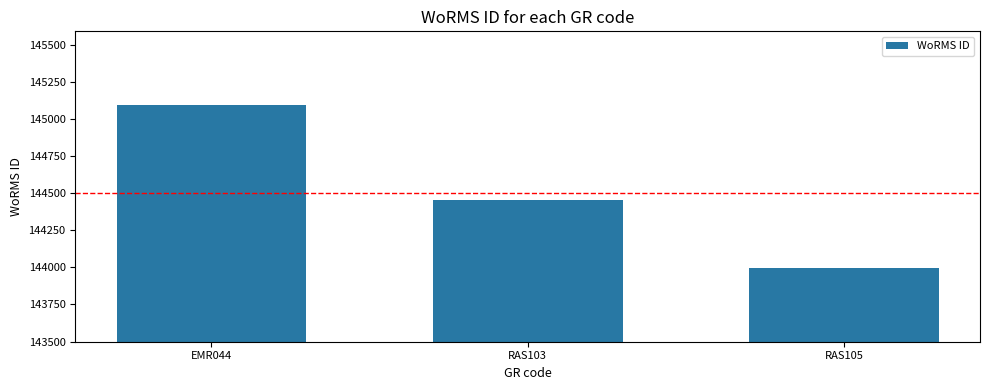

The value at RAS103 is 40043. True or false?

False